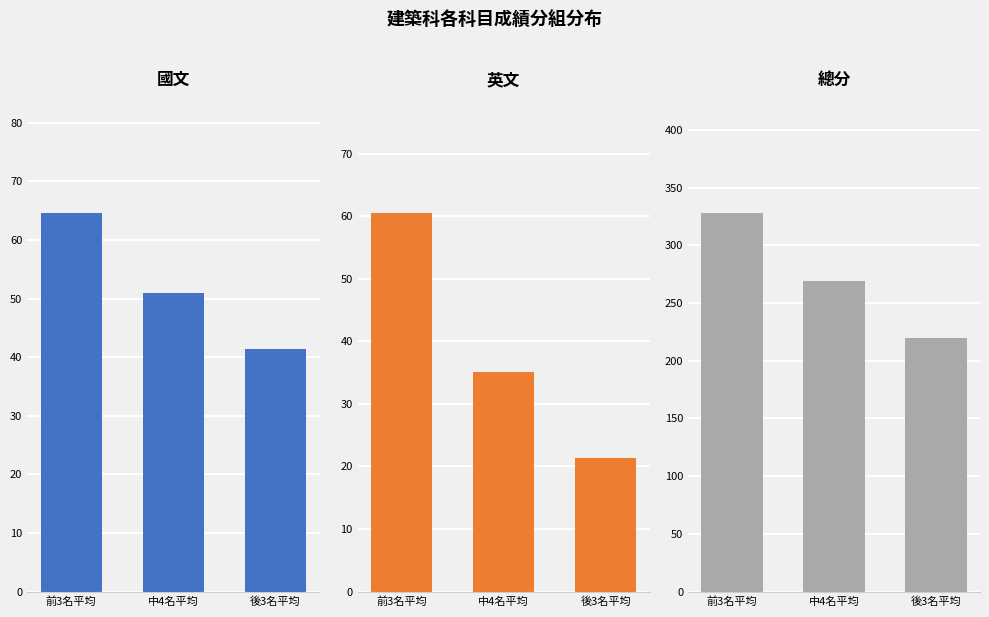

At 後3名平均, list the series in order from smallest to largest.

英文, 國文, 總分